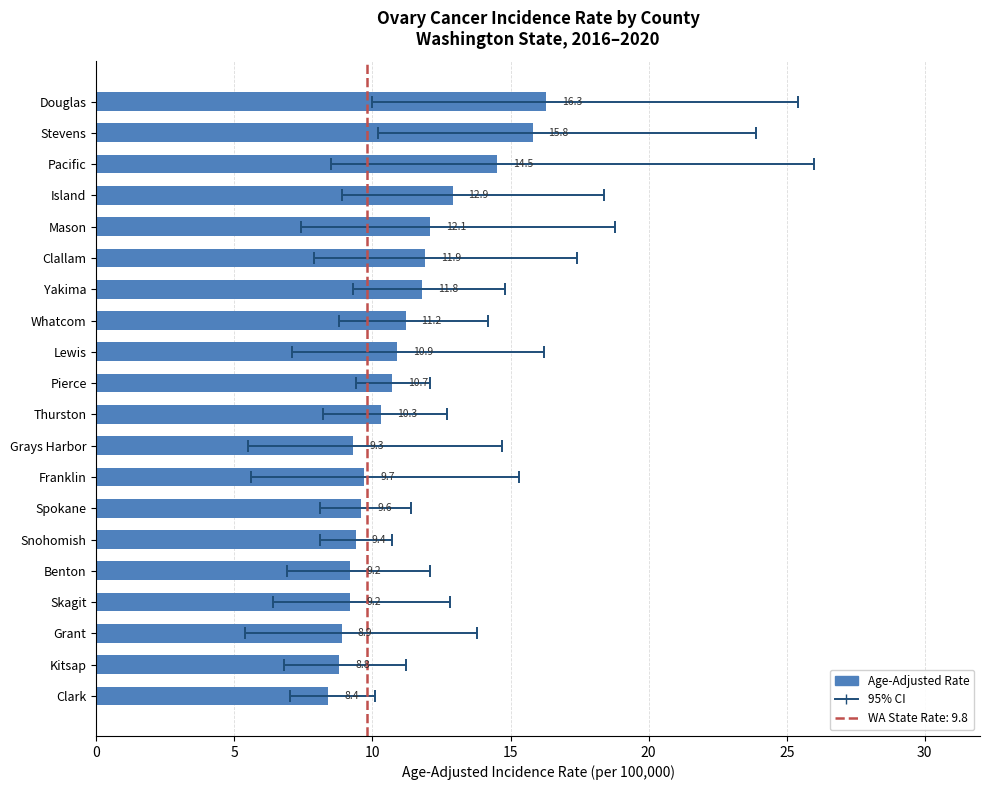

What is the minimum value shown in the chart?

8.4